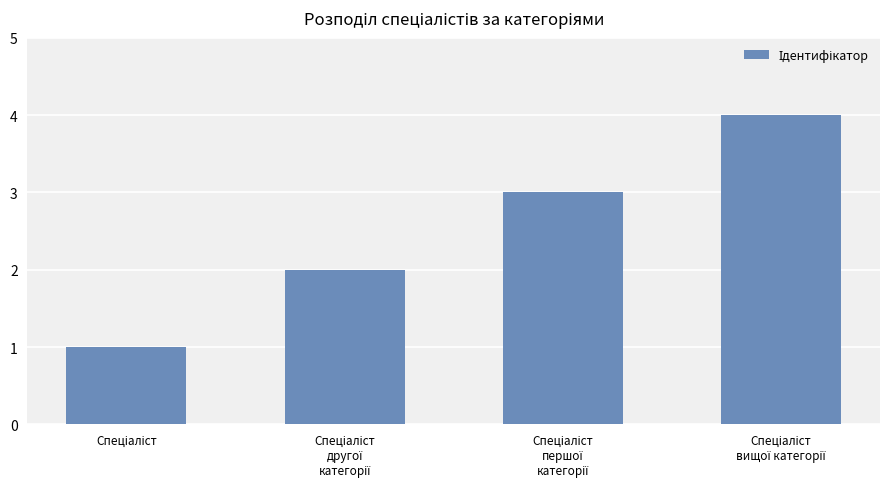

What is the greatest value displayed?

4